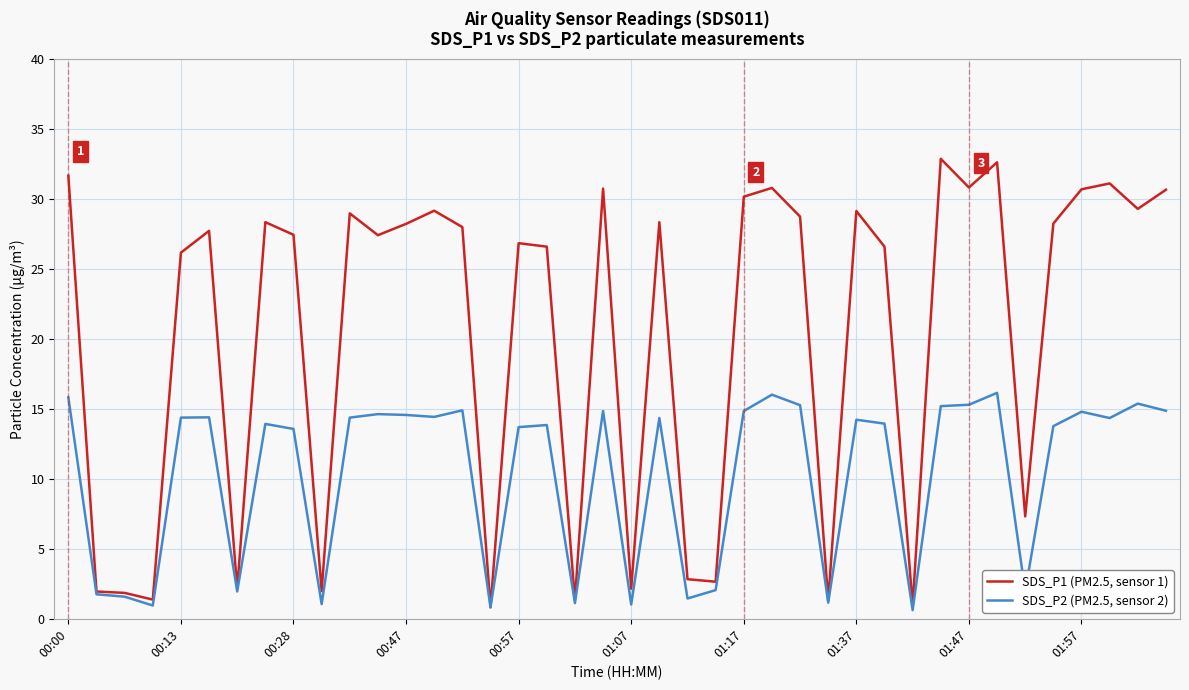

Rank the series by their maximum value, from lowest to highest.

SDS_P2 (PM2.5, sensor 2), SDS_P1 (PM2.5, sensor 1)